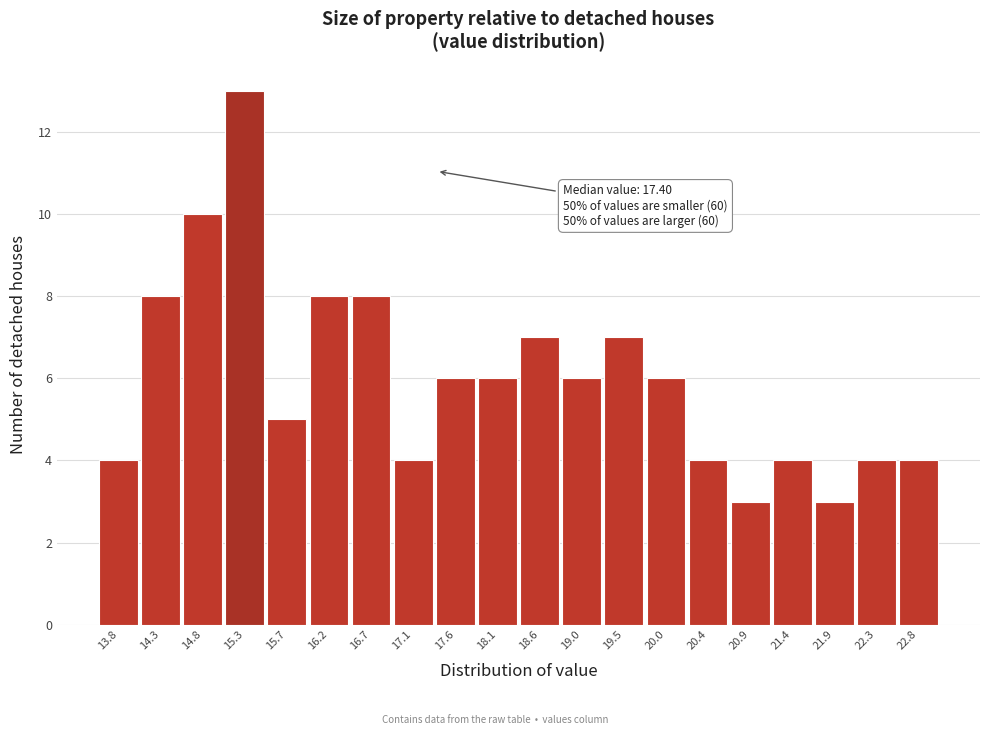

Which range on the x-axis has the tallest bar?

15.00 to 15.50